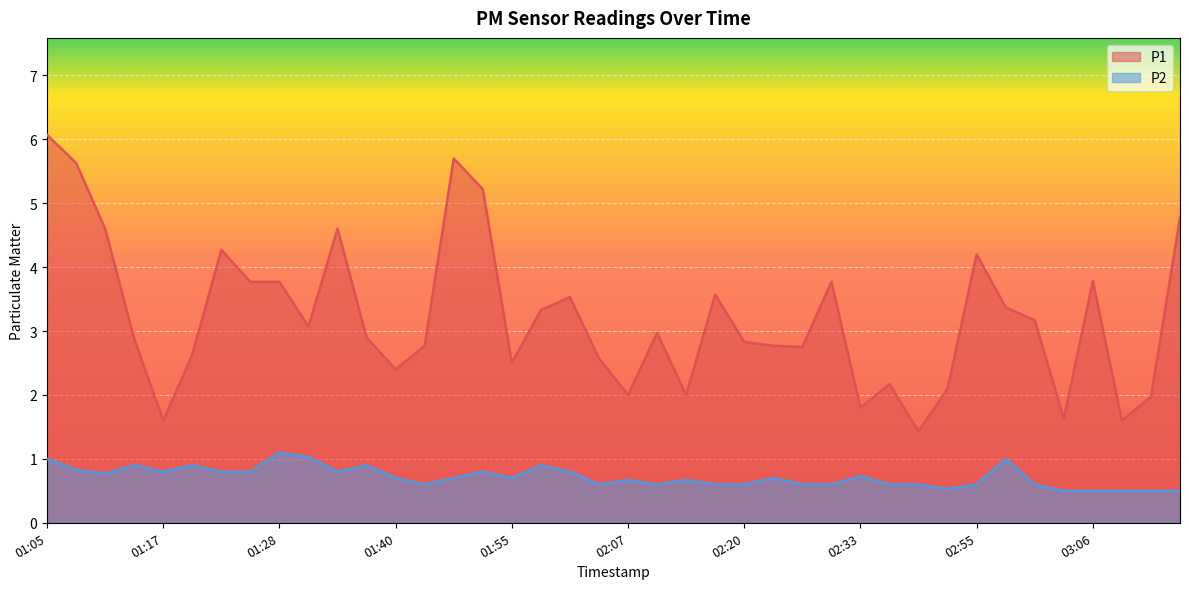

True or false: P1 and P2 cross at least once.

False